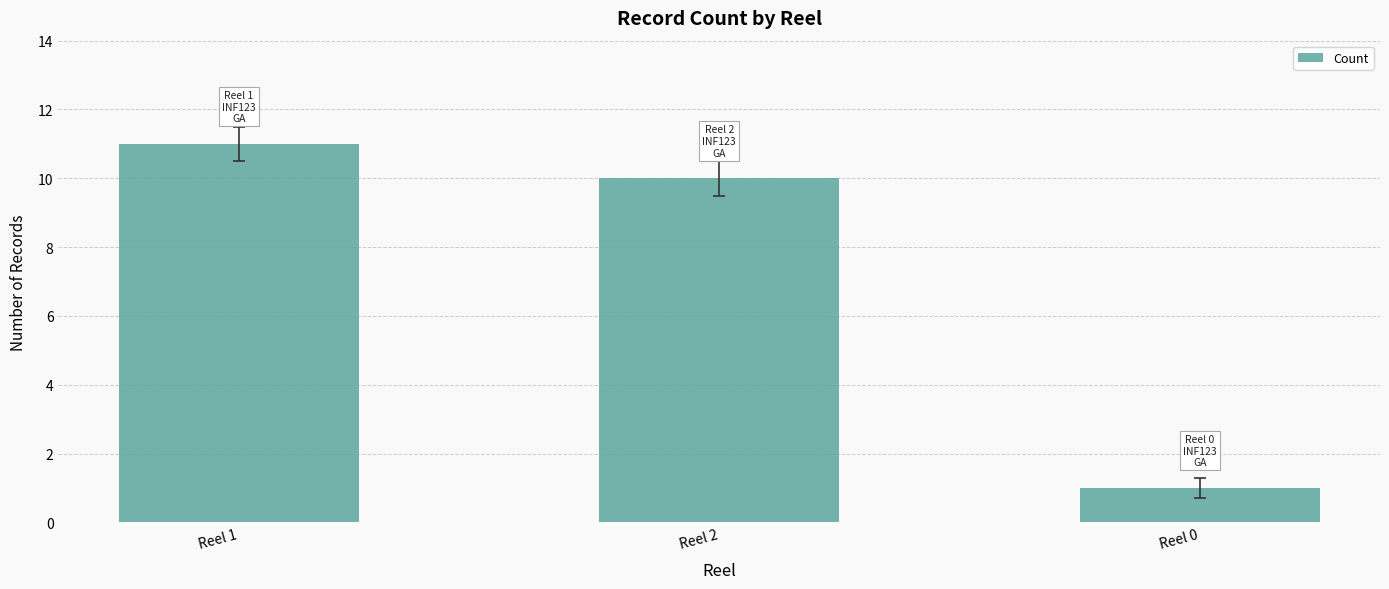

What is the average value?

7